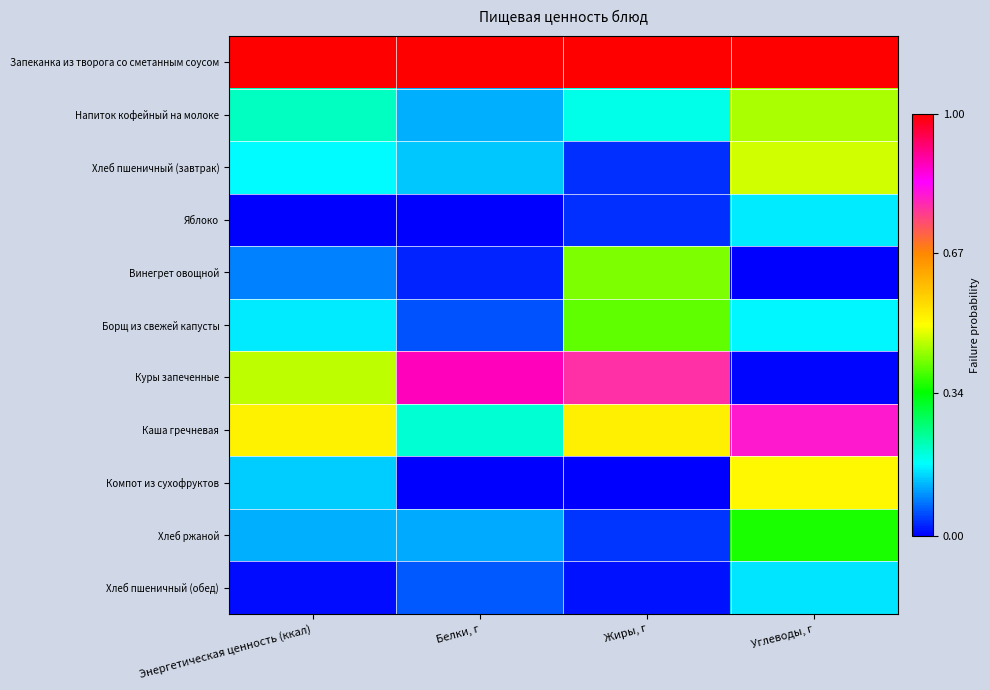

At how many categories does at least one series exceed 0?

4